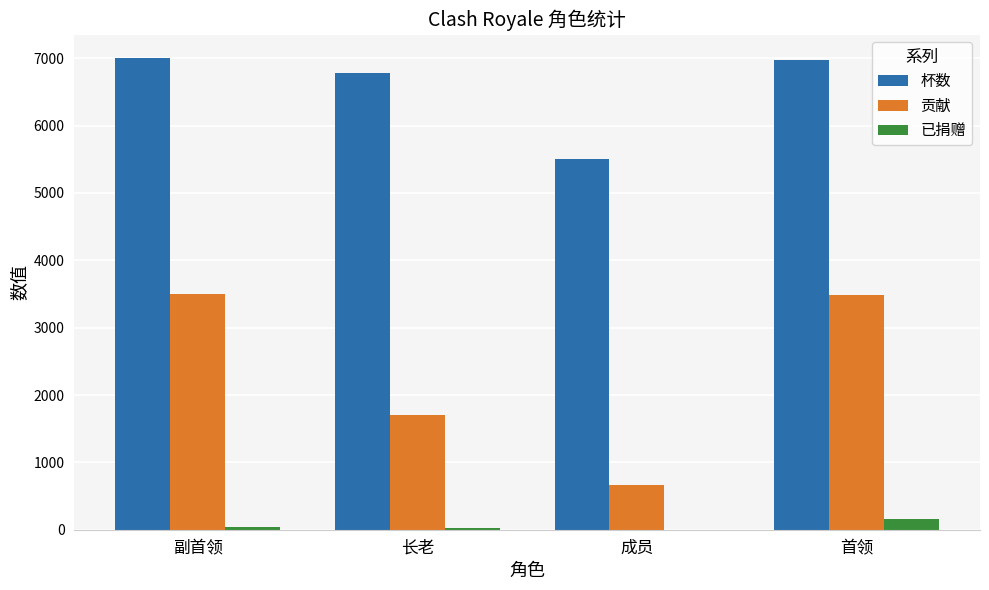

Which series has the largest total across all categories?

杯数